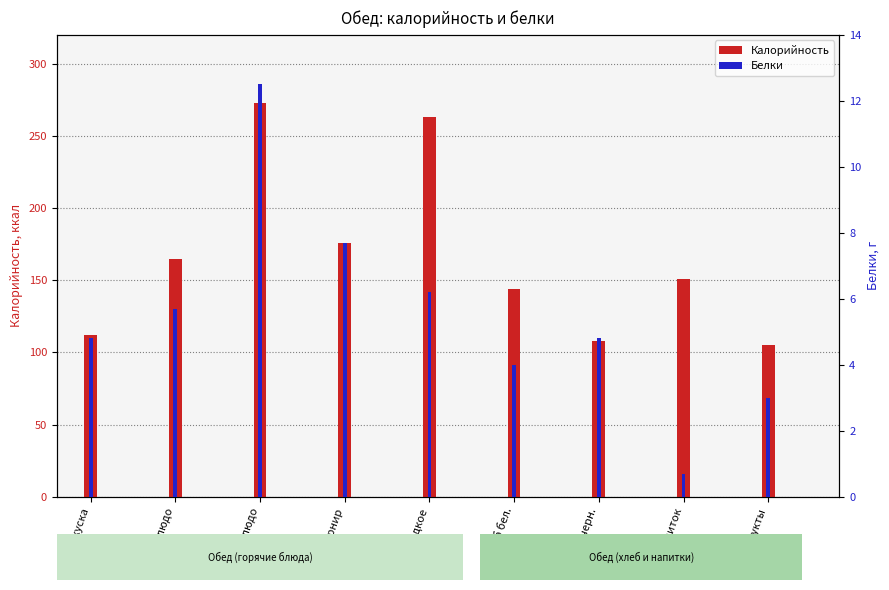

At how many categories does at least one series exceed 270?

1